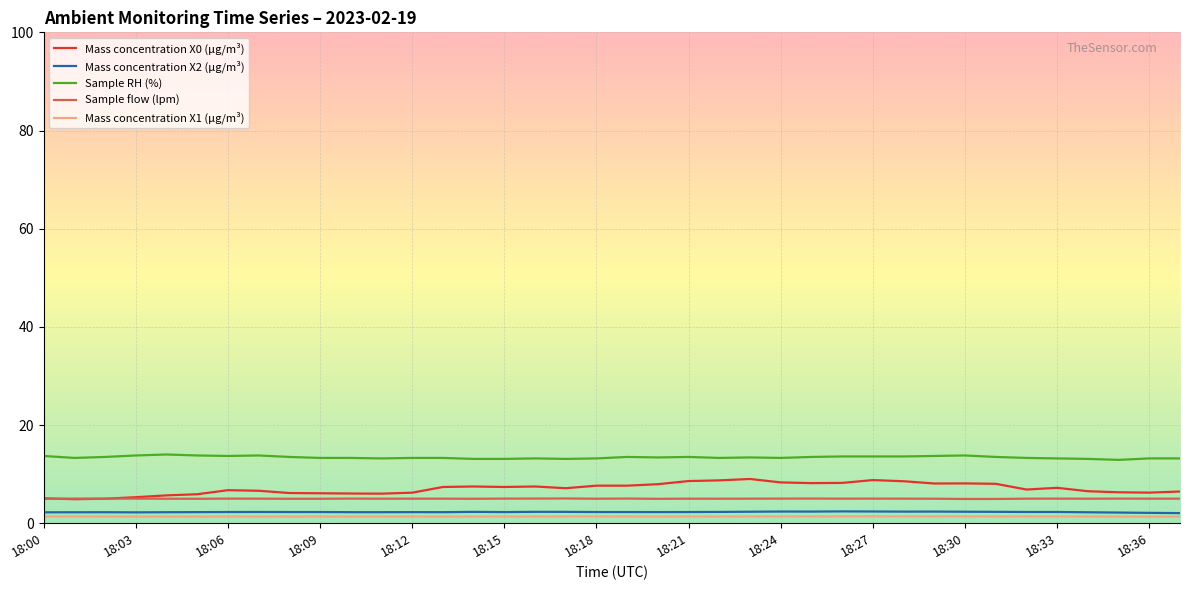

True or false: Mass concentration X0 (μg/m³) and Sample RH (%) cross at least once.

False